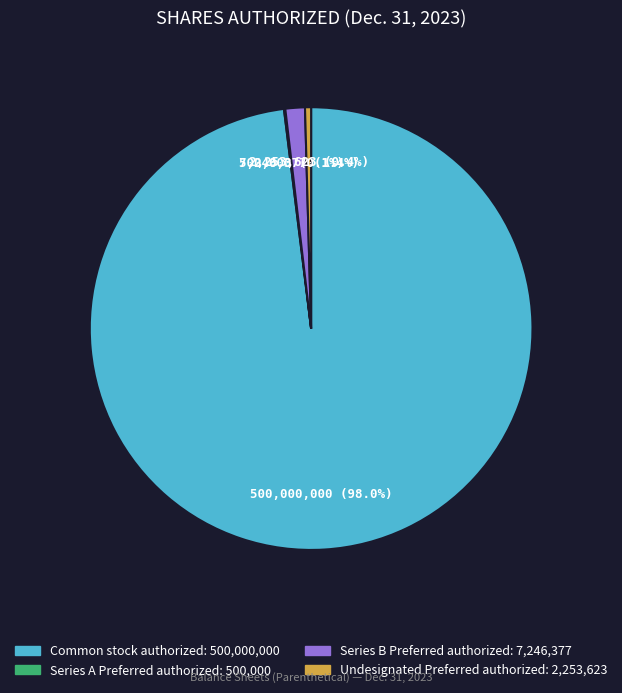

To the nearest percent, what portion does Series B Preferred authorized represent?

1%